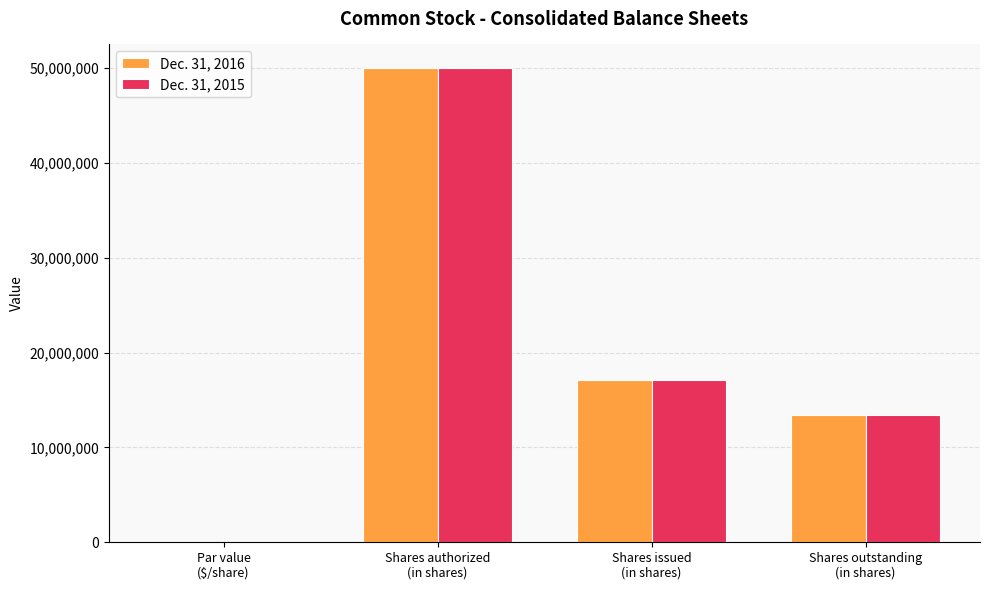

Which label corresponds to the largest value in the chart?

Shares authorized
(in shares)